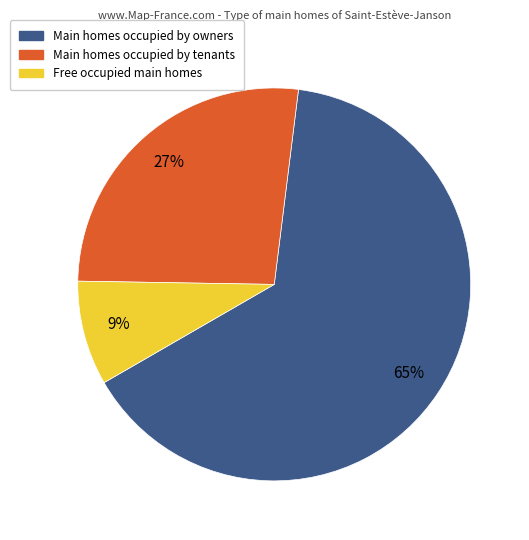

How many segments does this pie chart have?

3